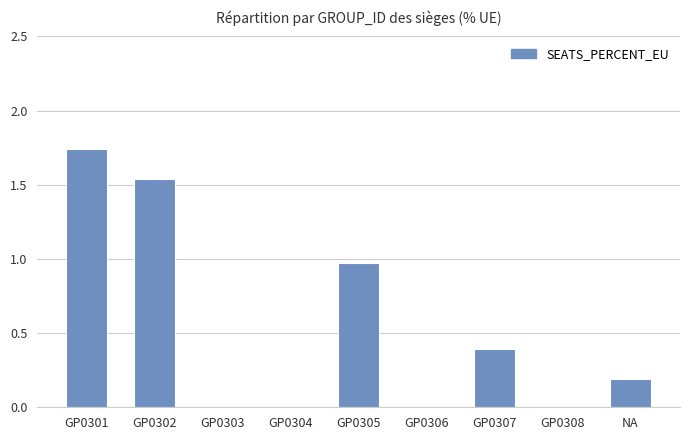

Which label corresponds to the largest value in the chart?

GP0301